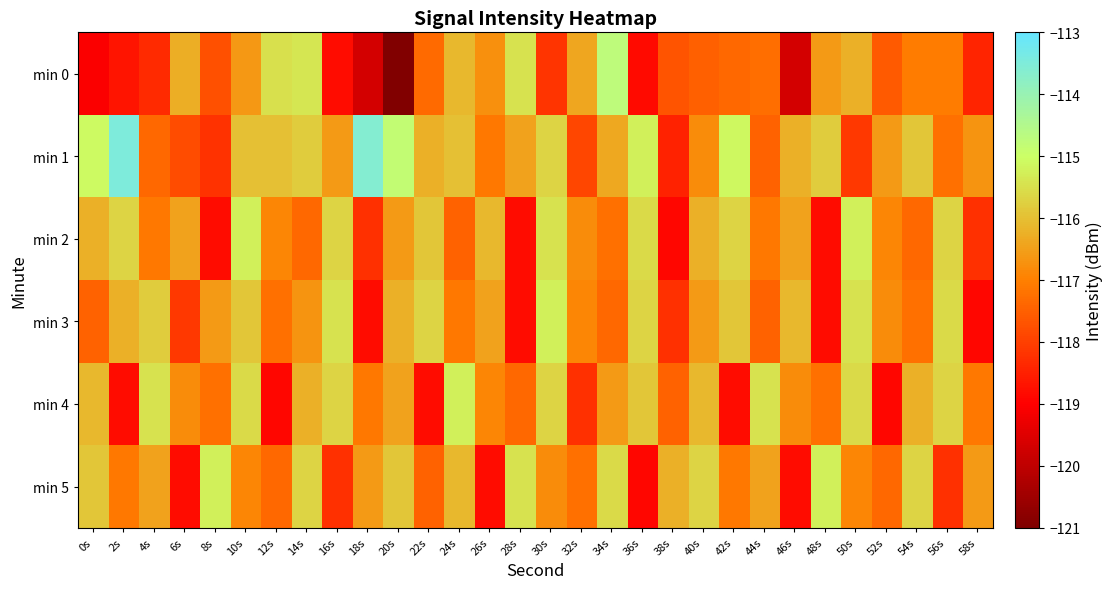

At 46s, list the series in order from smallest to largest.

min 0, min 5, min 4, min 2, min 1, min 3